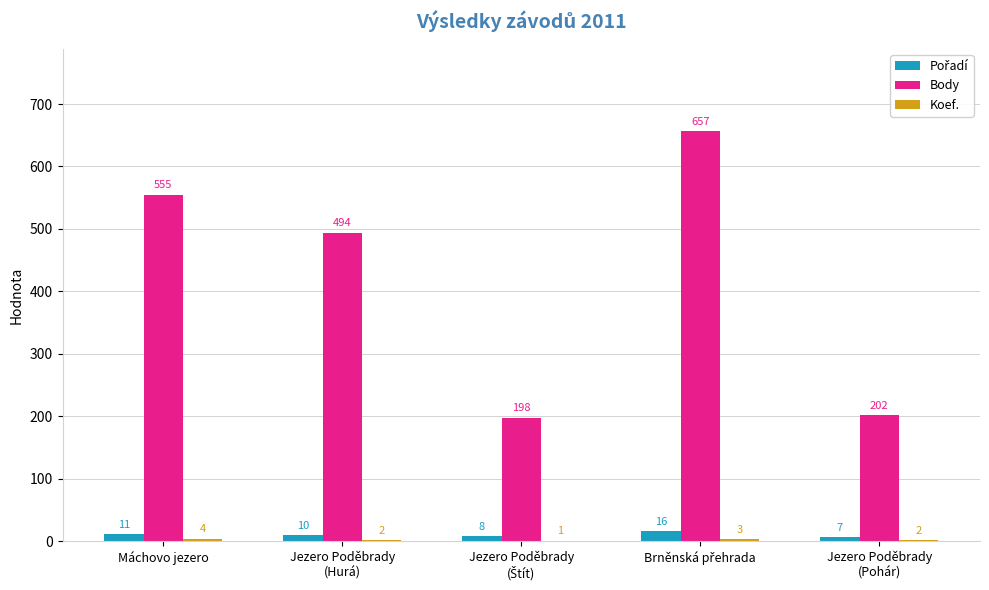

How many distinct data groups are displayed?

3